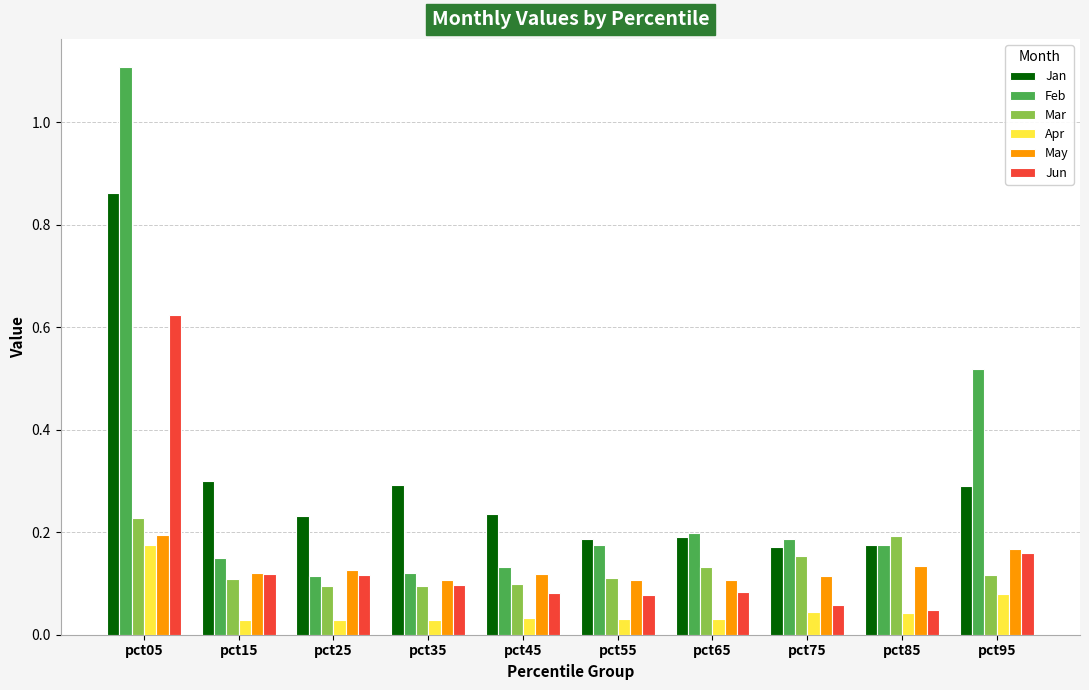

Rank the series by their maximum value, from lowest to highest.

Apr, May, Mar, Jun, Jan, Feb